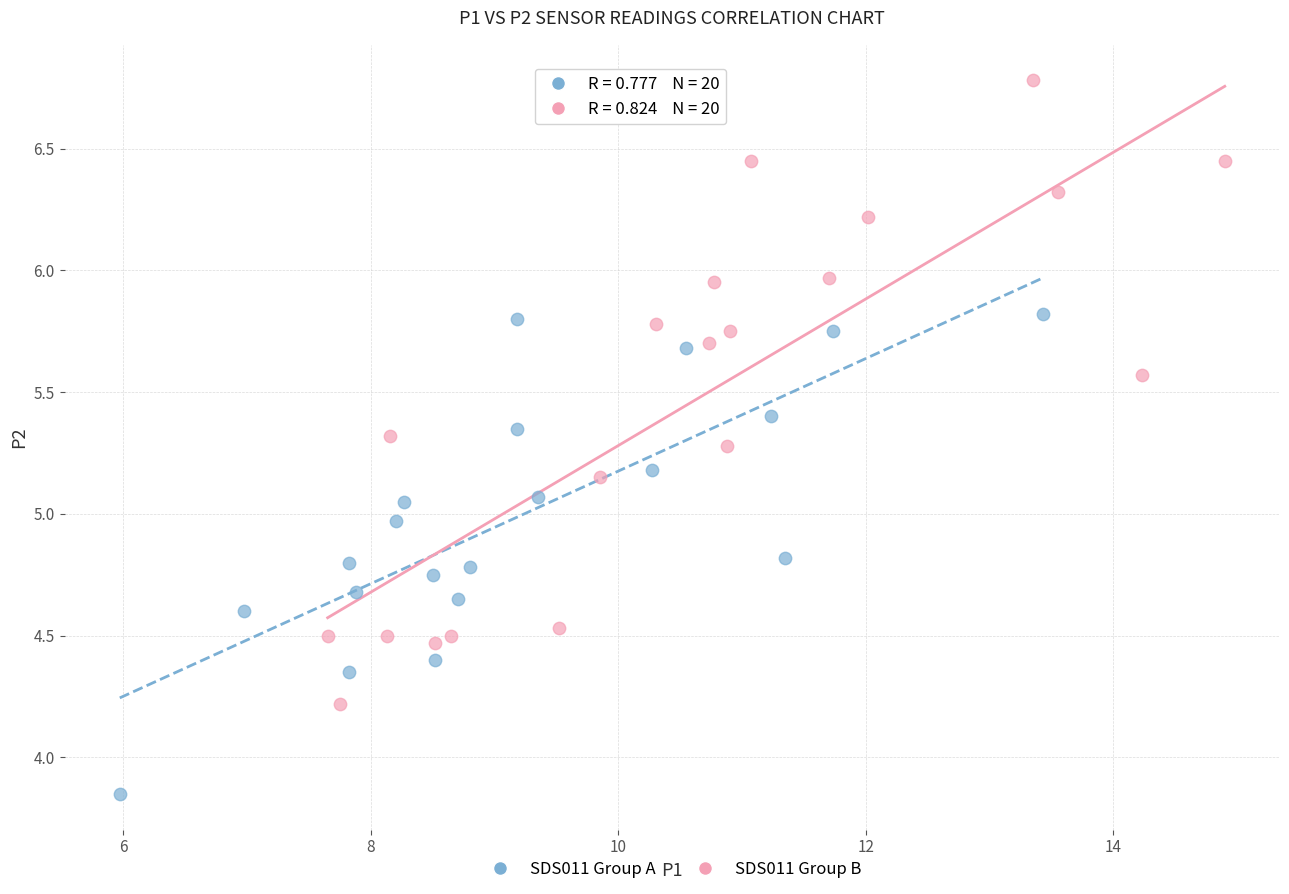

Which series contains the lowest Y value?

SDS011 Group A